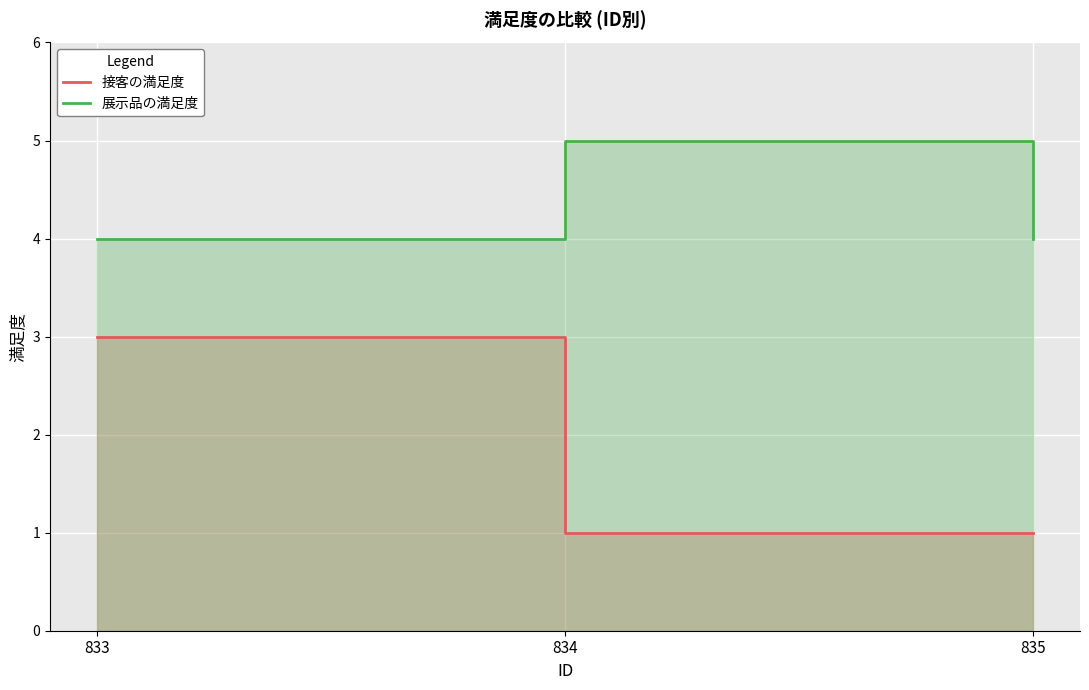

What is the value of the 接客の満足度 point at the 1st from the left?

3